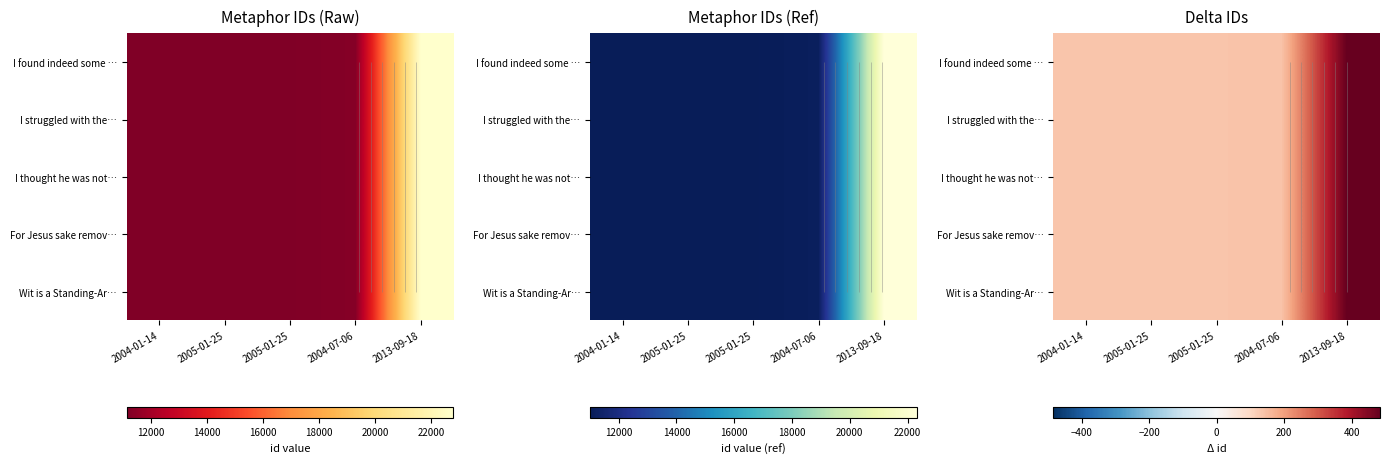

At how many categories does at least one series exceed 482?

1